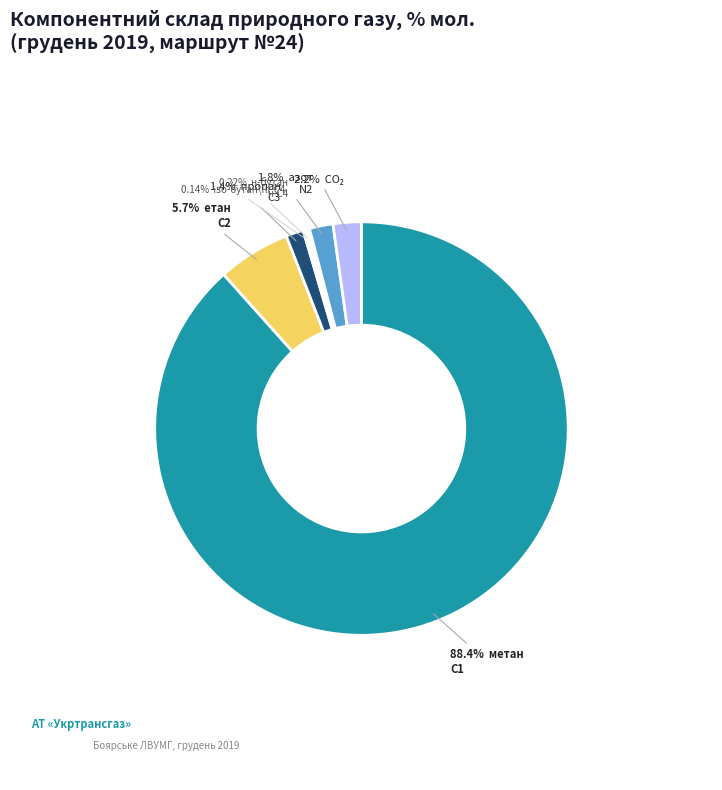

Is there any slice that represents more than half of the pie?

Yes